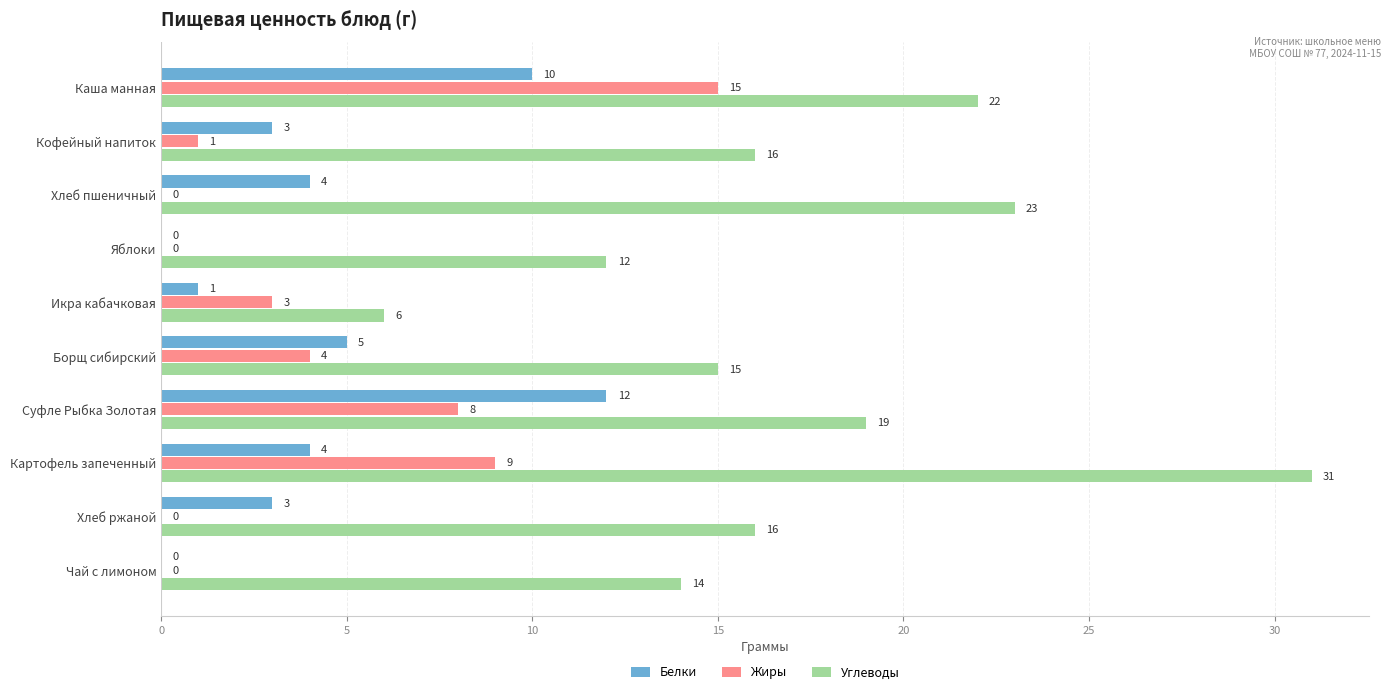

Which series has the largest total across all categories?

Углеводы